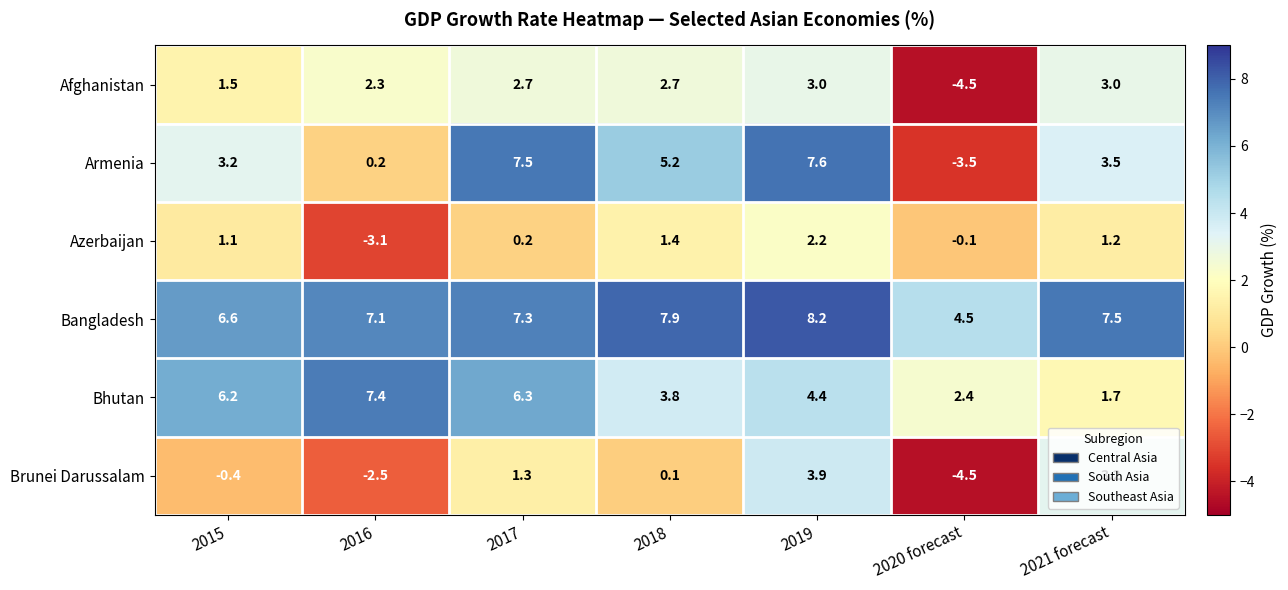

Which series changed the most between 2015 and 2021 forecast?

Bhutan